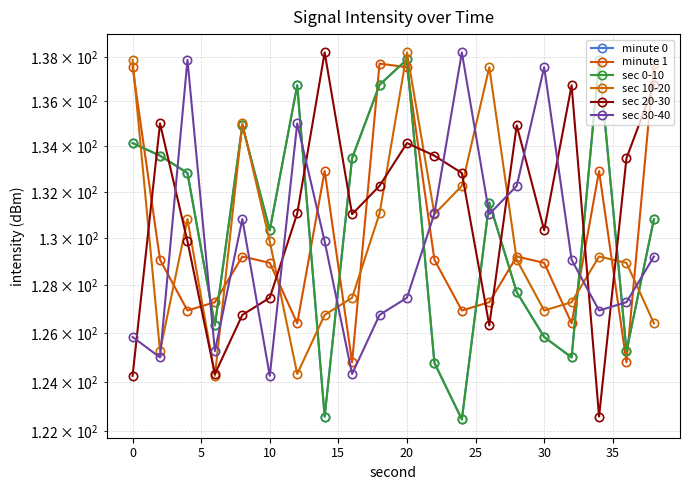

Count the number of categories in the chart.

20